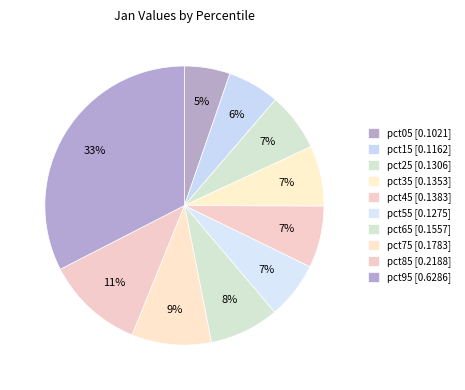

How many segments does this pie chart have?

10